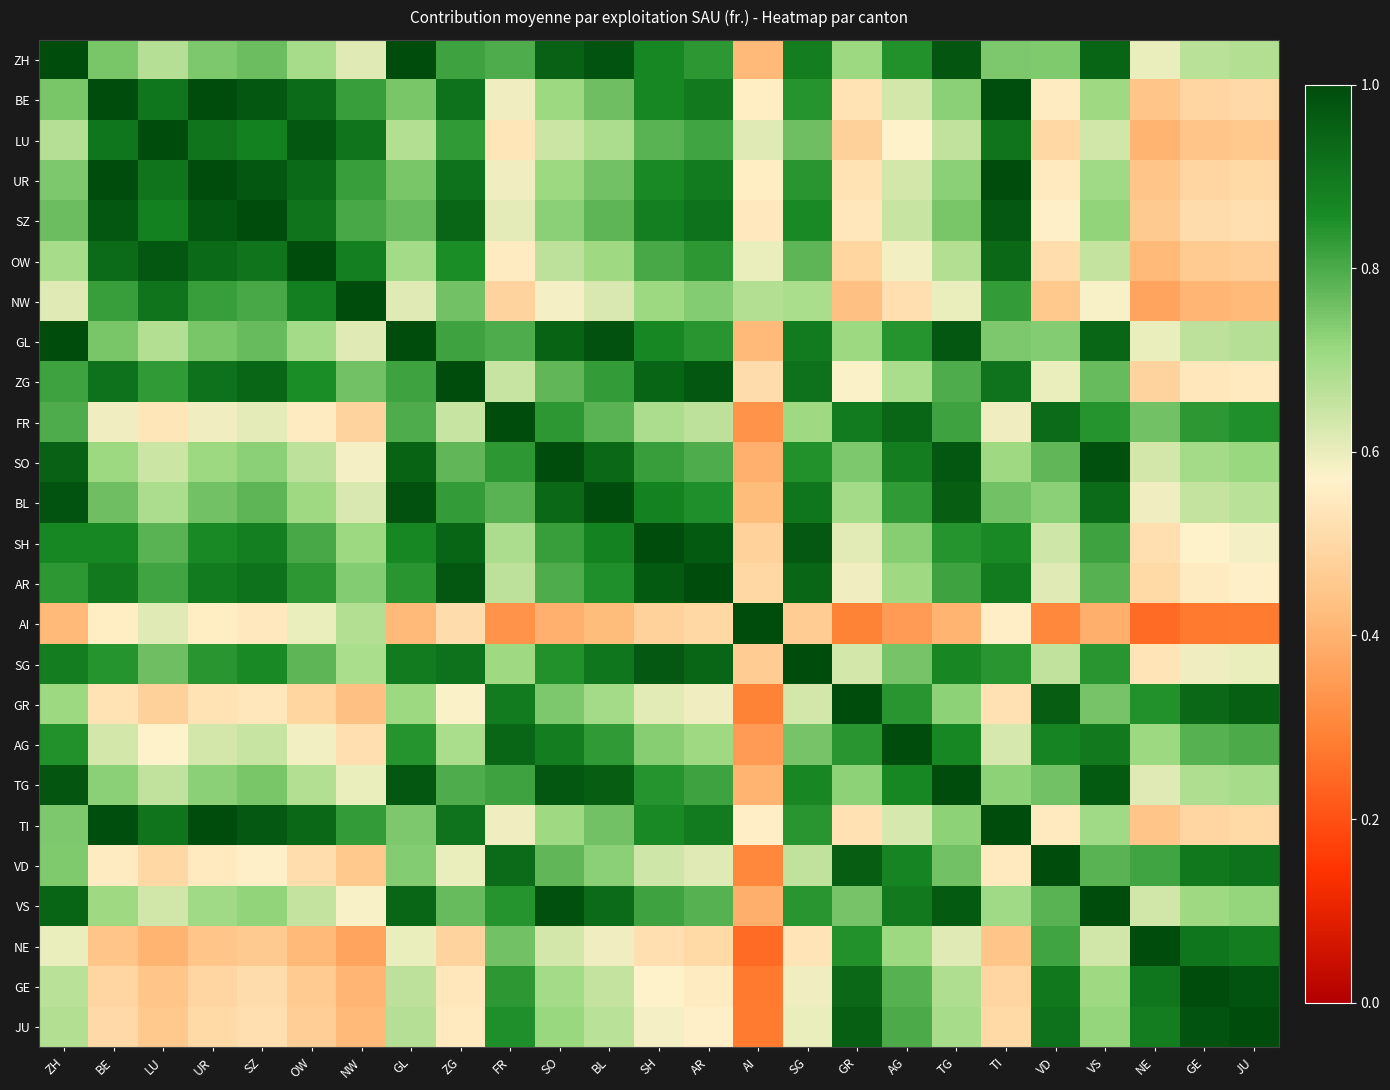

Reading left to right, extract all data points from this chart.

ZH: ZH=1.0	BE=0.7	LU=0.7	UR=0.7	SZ=0.8	OW=0.7	NW=0.6	GL=1.0	ZG=0.8	FR=0.8	SO=1.0	BL=1.0	SH=0.9	AR=0.8	AI=0.4	SG=0.9	GR=0.7	AG=0.8	TG=1.0	TI=0.7	VD=0.7	VS=0.9	NE=0.6	GE=0.7	JU=0.7
BE: ZH=0.7	BE=1.0	LU=0.9	UR=1.0	SZ=1.0	OW=0.9	NW=0.8	GL=0.7	ZG=0.9	FR=0.6	SO=0.7	BL=0.8	SH=0.9	AR=0.9	AI=0.6	SG=0.8	GR=0.5	AG=0.6	TG=0.7	TI=1.0	VD=0.6	VS=0.7	NE=0.4	GE=0.5	JU=0.5
LU: ZH=0.7	BE=0.9	LU=1.0	UR=0.9	SZ=0.9	OW=1.0	NW=0.9	GL=0.7	ZG=0.8	FR=0.5	SO=0.6	BL=0.7	SH=0.8	AR=0.8	AI=0.6	SG=0.8	GR=0.5	AG=0.6	TG=0.7	TI=0.9	VD=0.5	VS=0.6	NE=0.4	GE=0.4	JU=0.5
UR: ZH=0.7	BE=1.0	LU=0.9	UR=1.0	SZ=1.0	OW=0.9	NW=0.8	GL=0.7	ZG=0.9	FR=0.6	SO=0.7	BL=0.8	SH=0.9	AR=0.9	AI=0.6	SG=0.8	GR=0.5	AG=0.6	TG=0.7	TI=1.0	VD=0.6	VS=0.7	NE=0.4	GE=0.5	JU=0.5
SZ: ZH=0.8	BE=1.0	LU=0.9	UR=1.0	SZ=1.0	OW=0.9	NW=0.8	GL=0.8	ZG=0.9	FR=0.6	SO=0.7	BL=0.8	SH=0.9	AR=0.9	AI=0.5	SG=0.9	GR=0.5	AG=0.6	TG=0.7	TI=1.0	VD=0.6	VS=0.7	NE=0.5	GE=0.5	JU=0.5
OW: ZH=0.7	BE=0.9	LU=1.0	UR=0.9	SZ=0.9	OW=1.0	NW=0.9	GL=0.7	ZG=0.9	FR=0.6	SO=0.7	BL=0.7	SH=0.8	AR=0.8	AI=0.6	SG=0.8	GR=0.5	AG=0.6	TG=0.7	TI=0.9	VD=0.5	VS=0.7	NE=0.4	GE=0.5	JU=0.5
NW: ZH=0.6	BE=0.8	LU=0.9	UR=0.8	SZ=0.8	OW=0.9	NW=1.0	GL=0.6	ZG=0.8	FR=0.5	SO=0.6	BL=0.6	SH=0.7	AR=0.7	AI=0.7	SG=0.7	GR=0.4	AG=0.5	TG=0.6	TI=0.8	VD=0.5	VS=0.6	NE=0.4	GE=0.4	JU=0.4
GL: ZH=1.0	BE=0.7	LU=0.7	UR=0.7	SZ=0.8	OW=0.7	NW=0.6	GL=1.0	ZG=0.8	FR=0.8	SO=0.9	BL=1.0	SH=0.9	AR=0.8	AI=0.4	SG=0.9	GR=0.7	AG=0.8	TG=1.0	TI=0.7	VD=0.7	VS=0.9	NE=0.6	GE=0.7	JU=0.7
ZG: ZH=0.8	BE=0.9	LU=0.8	UR=0.9	SZ=0.9	OW=0.9	NW=0.8	GL=0.8	ZG=1.0	FR=0.6	SO=0.8	BL=0.8	SH=0.9	AR=1.0	AI=0.5	SG=0.9	GR=0.6	AG=0.7	TG=0.8	TI=0.9	VD=0.6	VS=0.8	NE=0.5	GE=0.5	JU=0.6
FR: ZH=0.8	BE=0.6	LU=0.5	UR=0.6	SZ=0.6	OW=0.6	NW=0.5	GL=0.8	ZG=0.6	FR=1.0	SO=0.8	BL=0.8	SH=0.7	AR=0.7	AI=0.3	SG=0.7	GR=0.9	AG=0.9	TG=0.8	TI=0.6	VD=0.9	VS=0.8	NE=0.8	GE=0.8	JU=0.9
SO: ZH=1.0	BE=0.7	LU=0.6	UR=0.7	SZ=0.7	OW=0.7	NW=0.6	GL=0.9	ZG=0.8	FR=0.8	SO=1.0	BL=0.9	SH=0.8	AR=0.8	AI=0.4	SG=0.8	GR=0.7	AG=0.9	TG=1.0	TI=0.7	VD=0.8	VS=1.0	NE=0.6	GE=0.7	JU=0.7
BL: ZH=1.0	BE=0.8	LU=0.7	UR=0.8	SZ=0.8	OW=0.7	NW=0.6	GL=1.0	ZG=0.8	FR=0.8	SO=0.9	BL=1.0	SH=0.9	AR=0.8	AI=0.4	SG=0.9	GR=0.7	AG=0.8	TG=1.0	TI=0.8	VD=0.7	VS=0.9	NE=0.6	GE=0.7	JU=0.7
SH: ZH=0.9	BE=0.9	LU=0.8	UR=0.9	SZ=0.9	OW=0.8	NW=0.7	GL=0.9	ZG=0.9	FR=0.7	SO=0.8	BL=0.9	SH=1.0	AR=1.0	AI=0.5	SG=1.0	GR=0.6	AG=0.7	TG=0.8	TI=0.9	VD=0.6	VS=0.8	NE=0.5	GE=0.6	JU=0.6
AR: ZH=0.8	BE=0.9	LU=0.8	UR=0.9	SZ=0.9	OW=0.8	NW=0.7	GL=0.8	ZG=1.0	FR=0.7	SO=0.8	BL=0.8	SH=1.0	AR=1.0	AI=0.5	SG=0.9	GR=0.6	AG=0.7	TG=0.8	TI=0.9	VD=0.6	VS=0.8	NE=0.5	GE=0.6	JU=0.6
AI: ZH=0.4	BE=0.6	LU=0.6	UR=0.6	SZ=0.5	OW=0.6	NW=0.7	GL=0.4	ZG=0.5	FR=0.3	SO=0.4	BL=0.4	SH=0.5	AR=0.5	AI=1.0	SG=0.5	GR=0.3	AG=0.4	TG=0.4	TI=0.6	VD=0.3	VS=0.4	NE=0.2	GE=0.3	JU=0.3
SG: ZH=0.9	BE=0.8	LU=0.8	UR=0.8	SZ=0.9	OW=0.8	NW=0.7	GL=0.9	ZG=0.9	FR=0.7	SO=0.8	BL=0.9	SH=1.0	AR=0.9	AI=0.5	SG=1.0	GR=0.6	AG=0.8	TG=0.9	TI=0.8	VD=0.7	VS=0.8	NE=0.5	GE=0.6	JU=0.6
GR: ZH=0.7	BE=0.5	LU=0.5	UR=0.5	SZ=0.5	OW=0.5	NW=0.4	GL=0.7	ZG=0.6	FR=0.9	SO=0.7	BL=0.7	SH=0.6	AR=0.6	AI=0.3	SG=0.6	GR=1.0	AG=0.8	TG=0.7	TI=0.5	VD=1.0	VS=0.8	NE=0.8	GE=0.9	JU=1.0
AG: ZH=0.8	BE=0.6	LU=0.6	UR=0.6	SZ=0.6	OW=0.6	NW=0.5	GL=0.8	ZG=0.7	FR=0.9	SO=0.9	BL=0.8	SH=0.7	AR=0.7	AI=0.4	SG=0.8	GR=0.8	AG=1.0	TG=0.9	TI=0.6	VD=0.9	VS=0.9	NE=0.7	GE=0.8	JU=0.8
TG: ZH=1.0	BE=0.7	LU=0.7	UR=0.7	SZ=0.7	OW=0.7	NW=0.6	GL=1.0	ZG=0.8	FR=0.8	SO=1.0	BL=1.0	SH=0.8	AR=0.8	AI=0.4	SG=0.9	GR=0.7	AG=0.9	TG=1.0	TI=0.7	VD=0.8	VS=1.0	NE=0.6	GE=0.7	JU=0.7
TI: ZH=0.7	BE=1.0	LU=0.9	UR=1.0	SZ=1.0	OW=0.9	NW=0.8	GL=0.7	ZG=0.9	FR=0.6	SO=0.7	BL=0.8	SH=0.9	AR=0.9	AI=0.6	SG=0.8	GR=0.5	AG=0.6	TG=0.7	TI=1.0	VD=0.5	VS=0.7	NE=0.4	GE=0.5	JU=0.5
VD: ZH=0.7	BE=0.6	LU=0.5	UR=0.6	SZ=0.6	OW=0.5	NW=0.5	GL=0.7	ZG=0.6	FR=0.9	SO=0.8	BL=0.7	SH=0.6	AR=0.6	AI=0.3	SG=0.7	GR=1.0	AG=0.9	TG=0.8	TI=0.5	VD=1.0	VS=0.8	NE=0.8	GE=0.9	JU=0.9
VS: ZH=0.9	BE=0.7	LU=0.6	UR=0.7	SZ=0.7	OW=0.7	NW=0.6	GL=0.9	ZG=0.8	FR=0.8	SO=1.0	BL=0.9	SH=0.8	AR=0.8	AI=0.4	SG=0.8	GR=0.8	AG=0.9	TG=1.0	TI=0.7	VD=0.8	VS=1.0	NE=0.6	GE=0.7	JU=0.7
NE: ZH=0.6	BE=0.4	LU=0.4	UR=0.4	SZ=0.5	OW=0.4	NW=0.4	GL=0.6	ZG=0.5	FR=0.8	SO=0.6	BL=0.6	SH=0.5	AR=0.5	AI=0.2	SG=0.5	GR=0.8	AG=0.7	TG=0.6	TI=0.4	VD=0.8	VS=0.6	NE=1.0	GE=0.9	JU=0.9
GE: ZH=0.7	BE=0.5	LU=0.4	UR=0.5	SZ=0.5	OW=0.5	NW=0.4	GL=0.7	ZG=0.5	FR=0.8	SO=0.7	BL=0.7	SH=0.6	AR=0.6	AI=0.3	SG=0.6	GR=0.9	AG=0.8	TG=0.7	TI=0.5	VD=0.9	VS=0.7	NE=0.9	GE=1.0	JU=1.0
JU: ZH=0.7	BE=0.5	LU=0.5	UR=0.5	SZ=0.5	OW=0.5	NW=0.4	GL=0.7	ZG=0.6	FR=0.9	SO=0.7	BL=0.7	SH=0.6	AR=0.6	AI=0.3	SG=0.6	GR=1.0	AG=0.8	TG=0.7	TI=0.5	VD=0.9	VS=0.7	NE=0.9	GE=1.0	JU=1.0